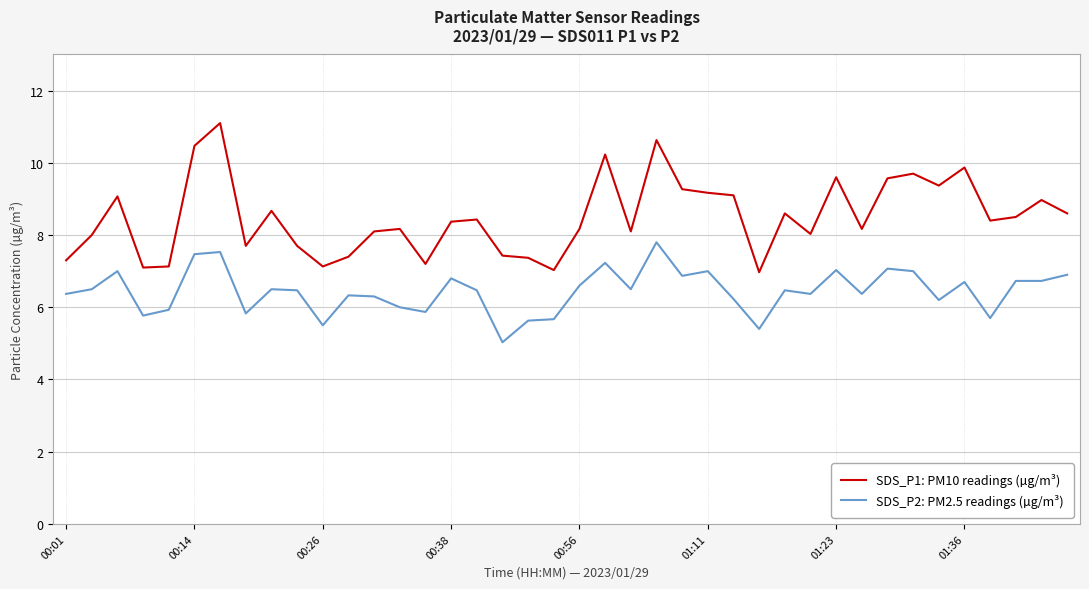

True or false: SDS_P2: PM2.5 readings (µg/m³) and SDS_P1: PM10 readings (µg/m³) cross at least once.

False